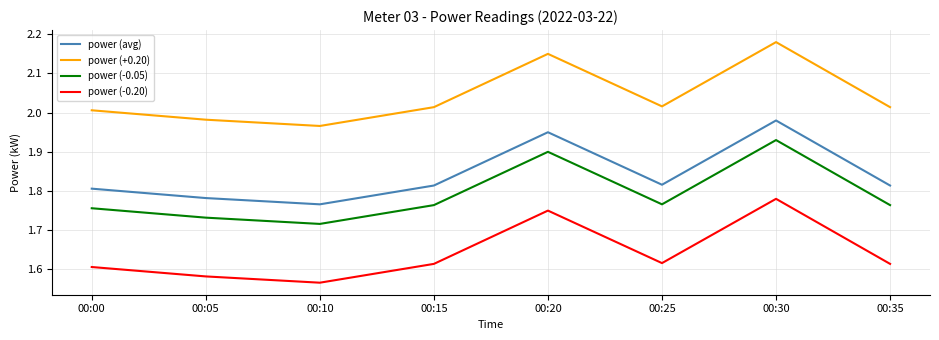

Where is power (avg) nearest to the value 1?

00:10